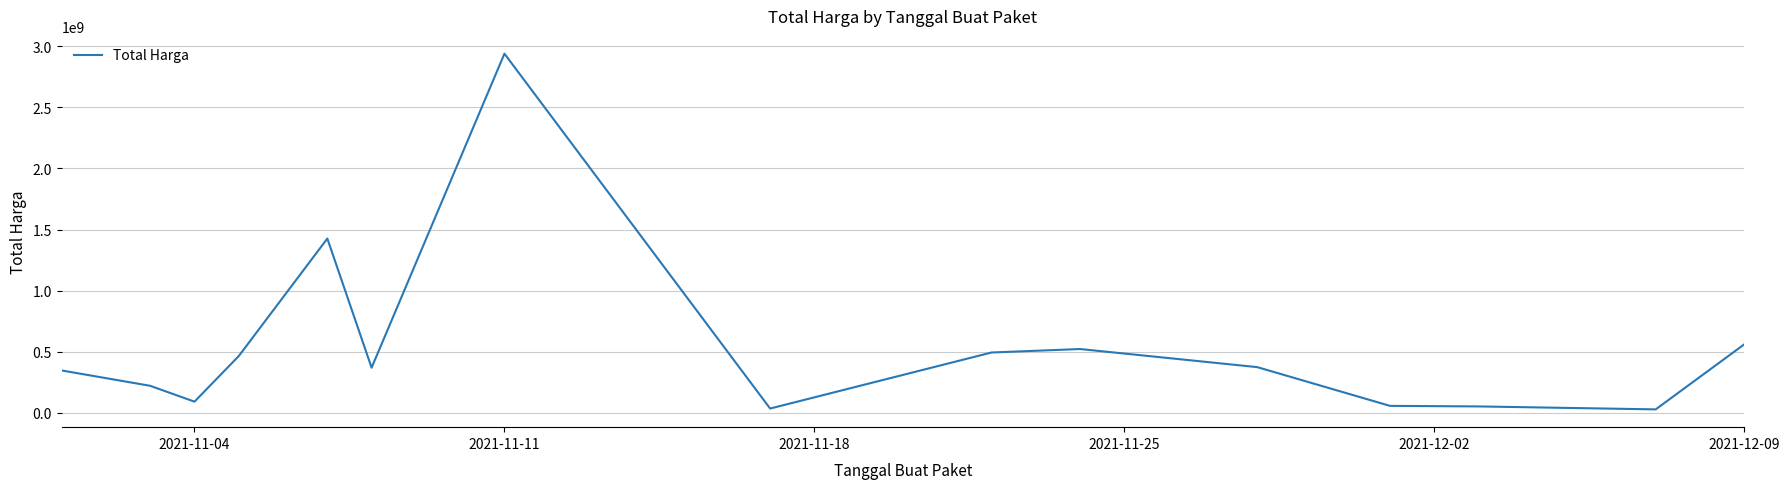

What is the maximum value shown in the chart?

2939433240